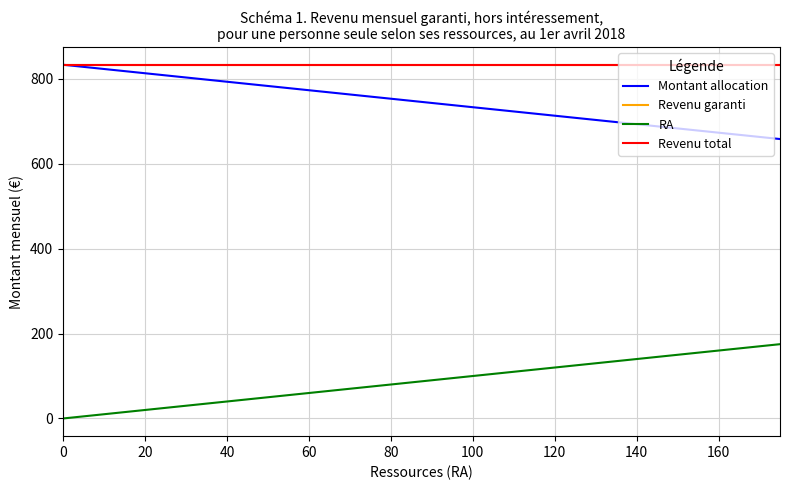

Which series has the widest spread of values?

Montant allocation